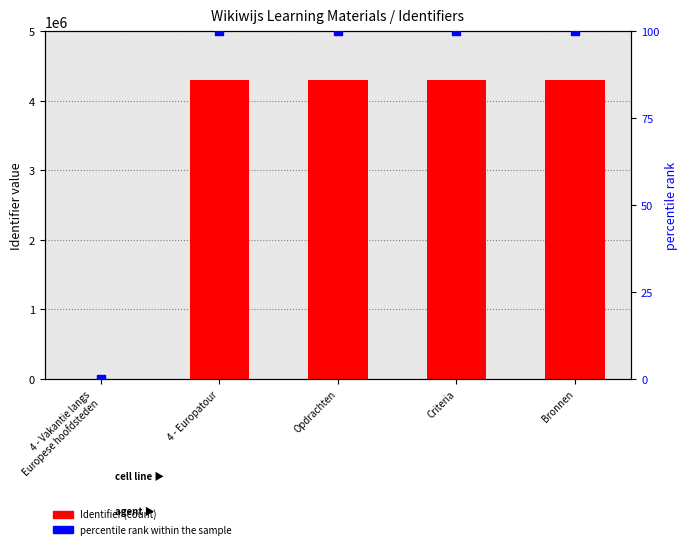

What are all the series names shown in the legend?

Identifier, percentile rank within the sample